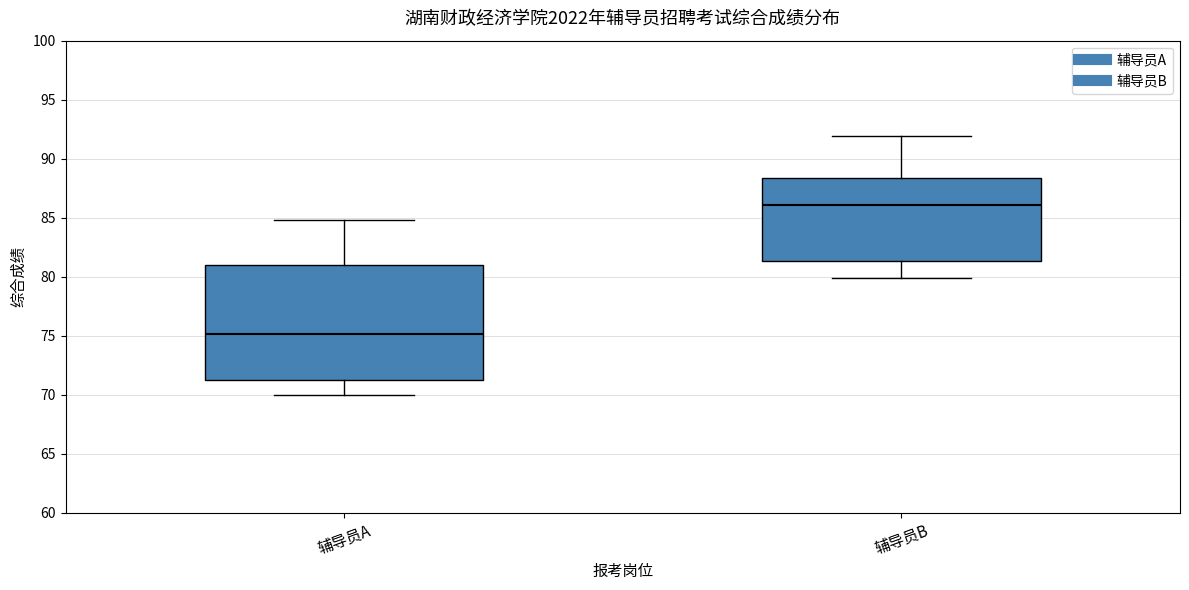

Reading left to right, read every box against the y-axis: the position of its median line, the range the box covers, and the ends of its whiskers. The values are not printed on the chart, so give them approximately, as read against the axis.

辅导员A: median 75.0, box 71.0 to 81.0, whiskers 70.0 to 85.0
辅导员B: median 86.0, box 81.5 to 88.5, whiskers 80.0 to 92.0